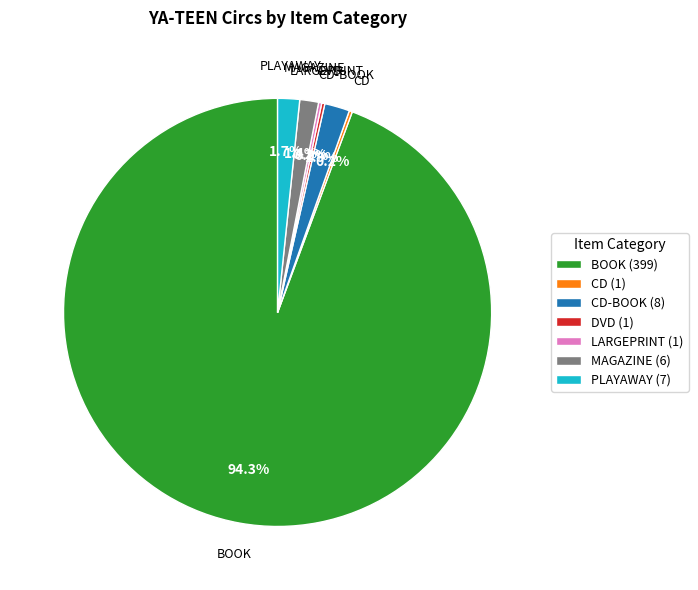

Between BOOK (399) and MAGAZINE (6), which is larger?

BOOK (399)